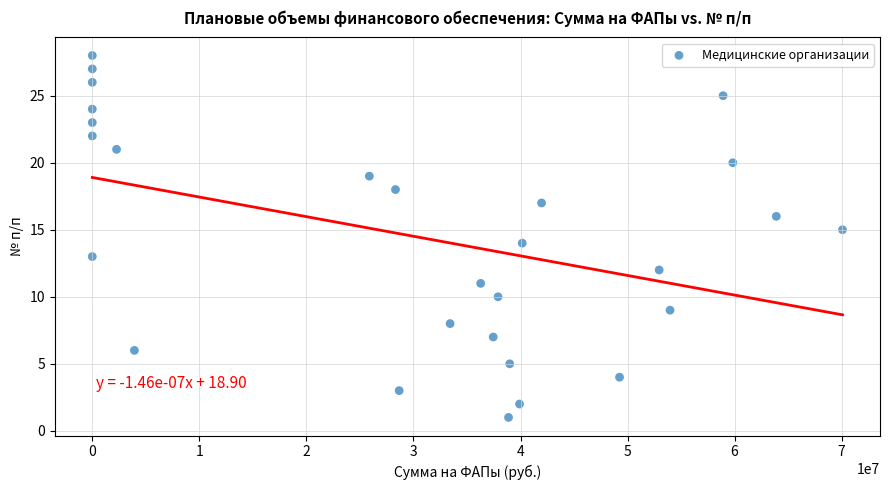

What is the range of Y values (max minus min)?

27